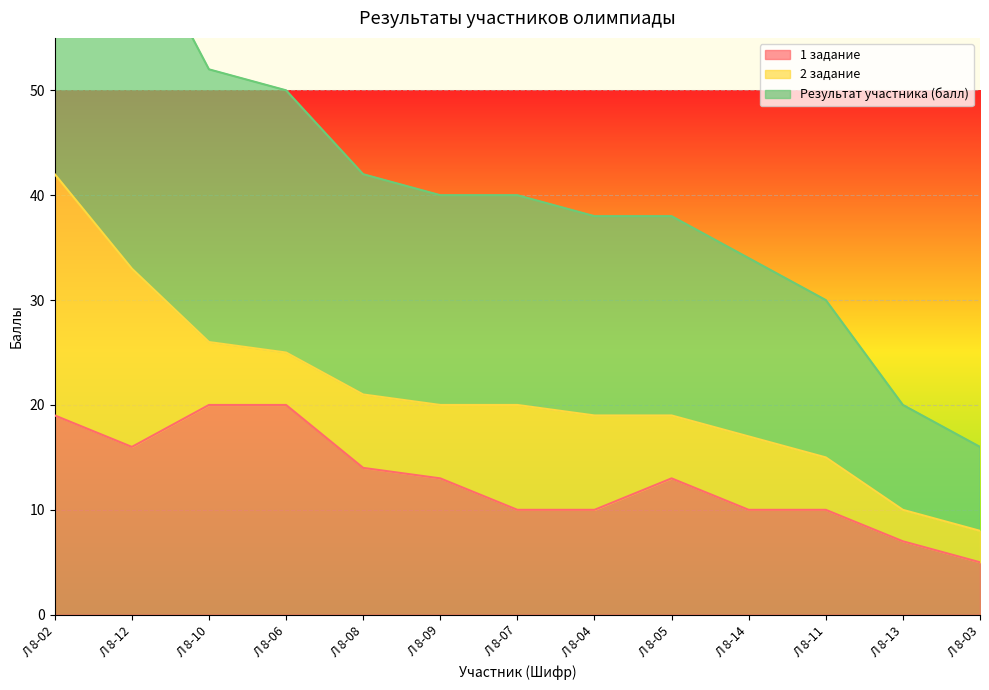

How many categories are shown in the chart?

13